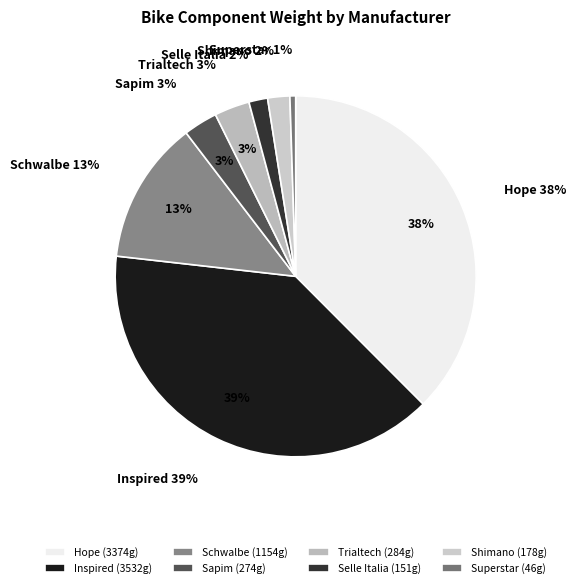

Rank the categories by value from highest to lowest.

Inspired, Hope, Schwalbe, Trialtech, Sapim, Shimano, Selle Italia, Superstar